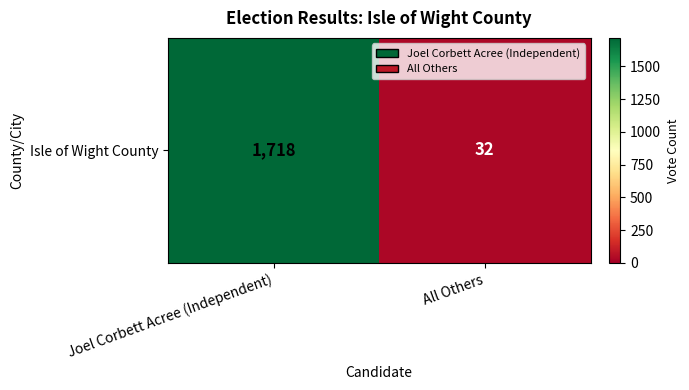

Where is the data nearest to the value 875?

Joel Corbett Acree (Independent)